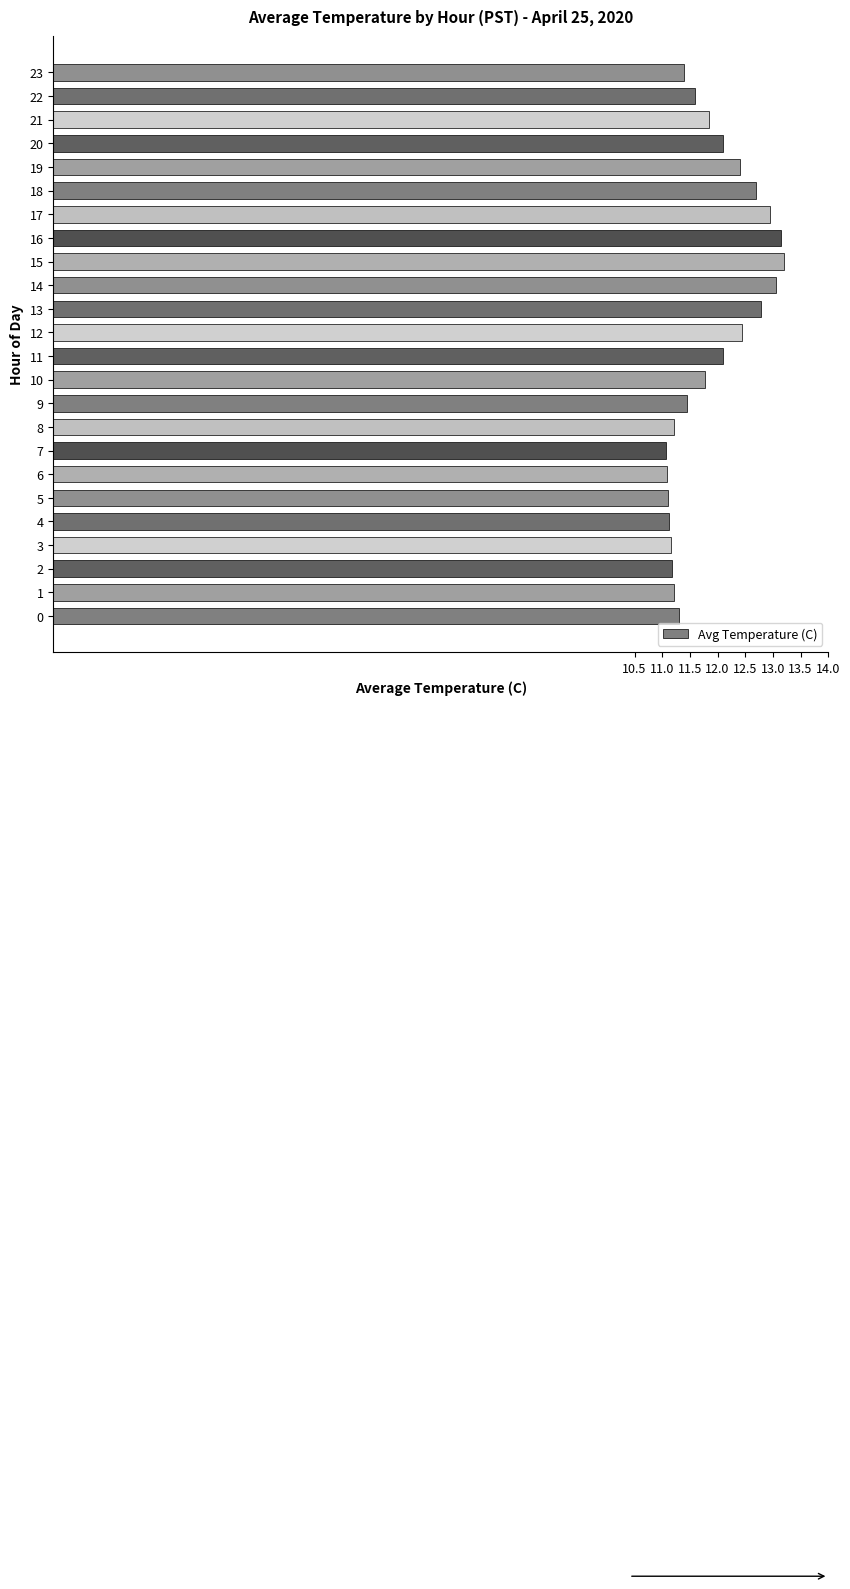

True or false: the data shows 13.2 at 16.

True